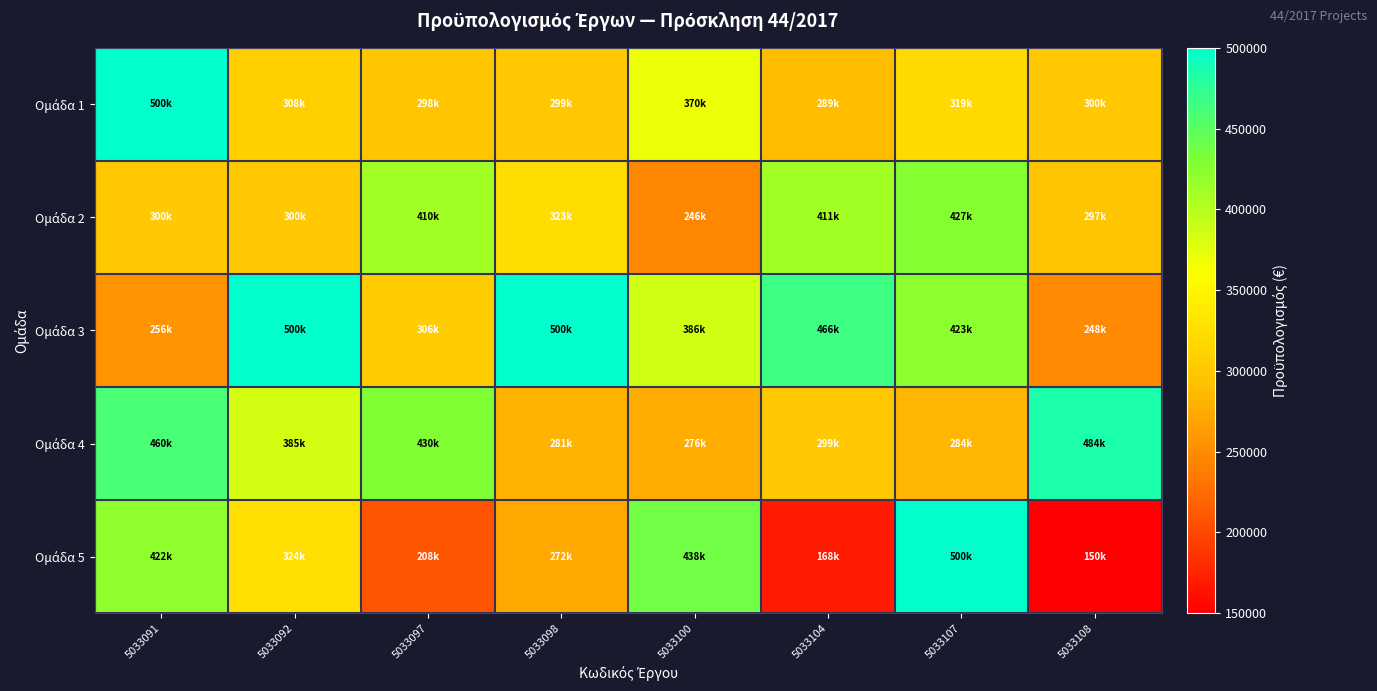

At how many categories does at least one series exceed 464340?

6